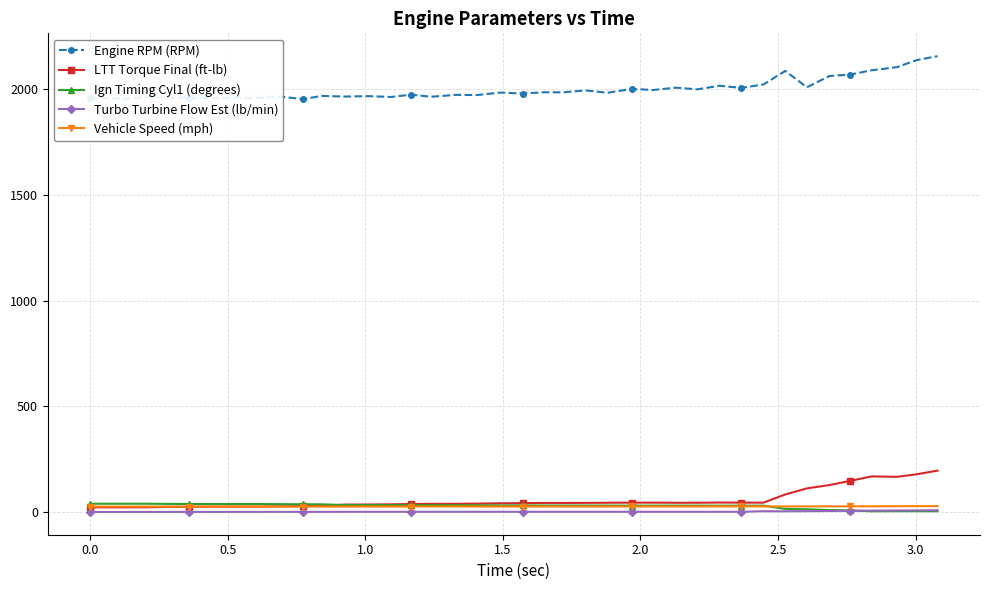

At how many categories does at least one series exceed 960?

40